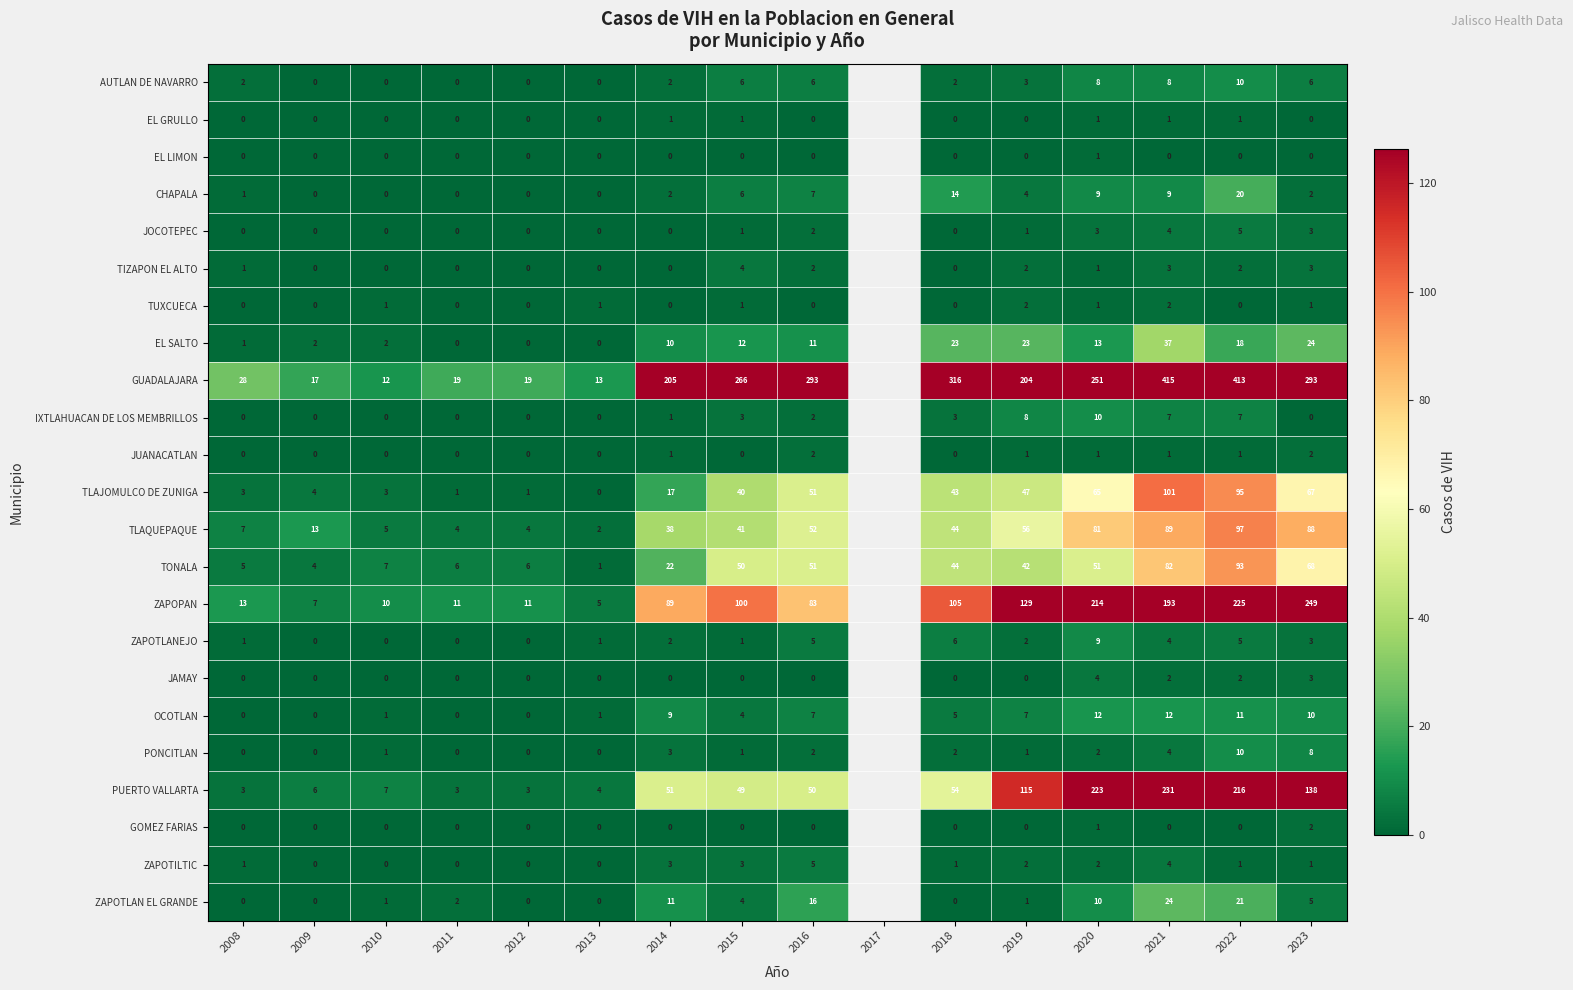

At which category is the sum across all series the highest?

2022